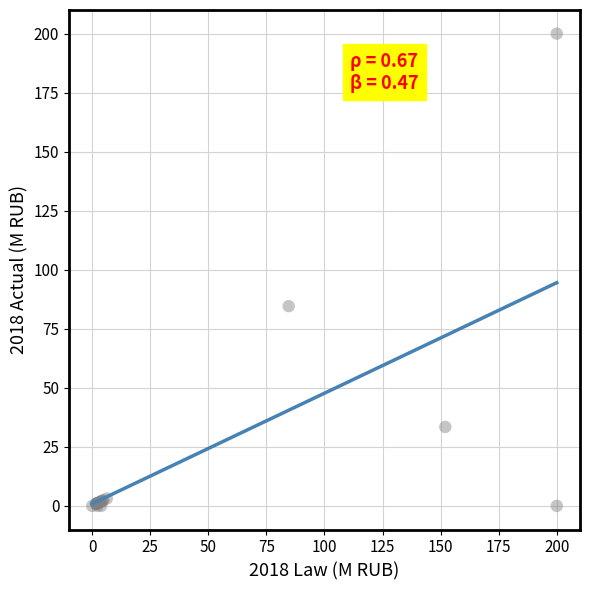

What Y value in the scatter plot is closest to 100?

84.6